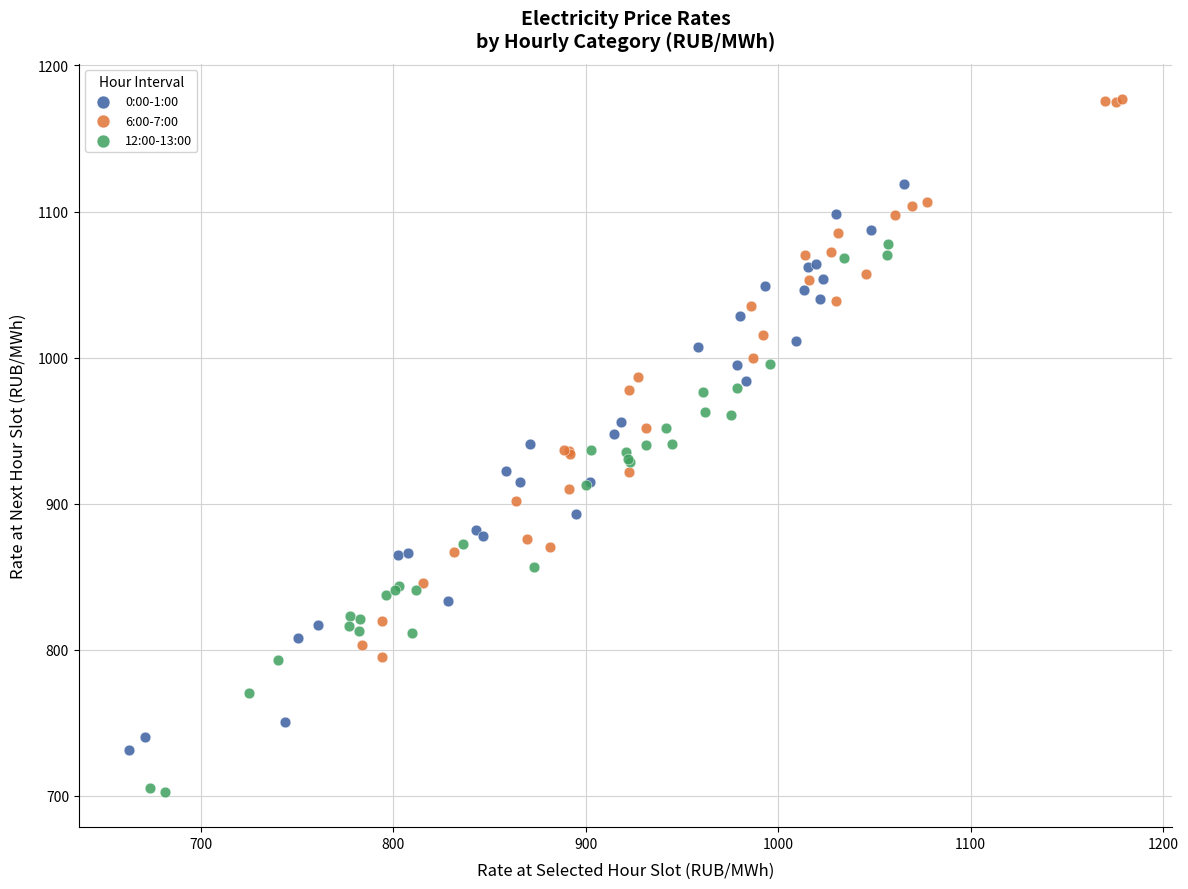

What are all the series names shown in the legend?

0:00-1:00, 6:00-7:00, 12:00-13:00